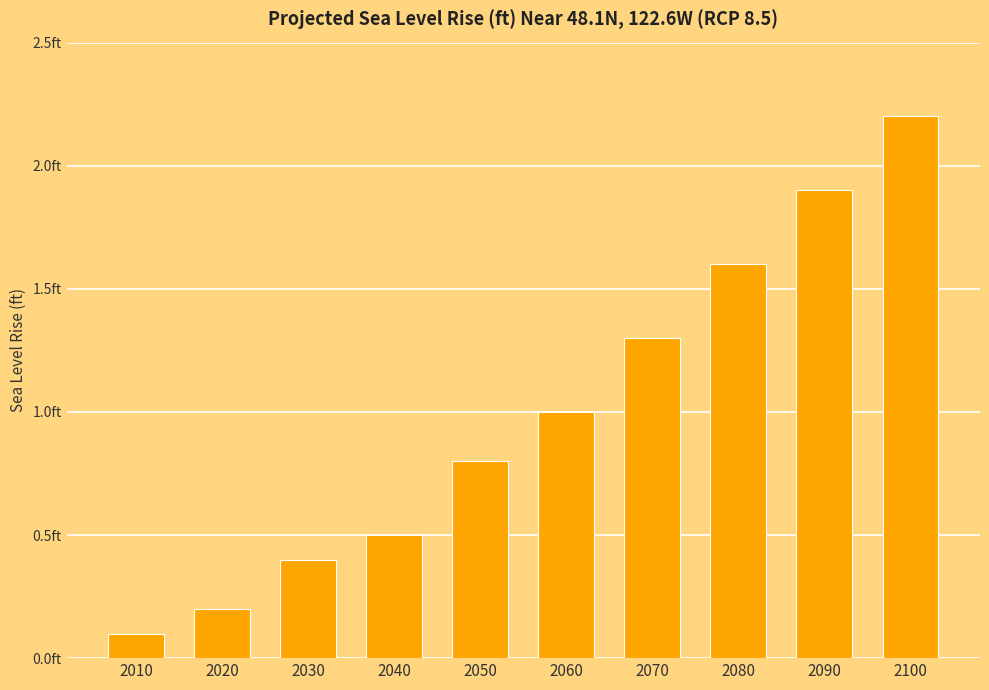

Reading left to right, list all the values displayed in this chart.

2010=0.1	2020=0.2	2030=0.4	2040=0.5	2050=0.8	2060=1.0	2070=1.3	2080=1.6	2090=1.9	2100=2.2